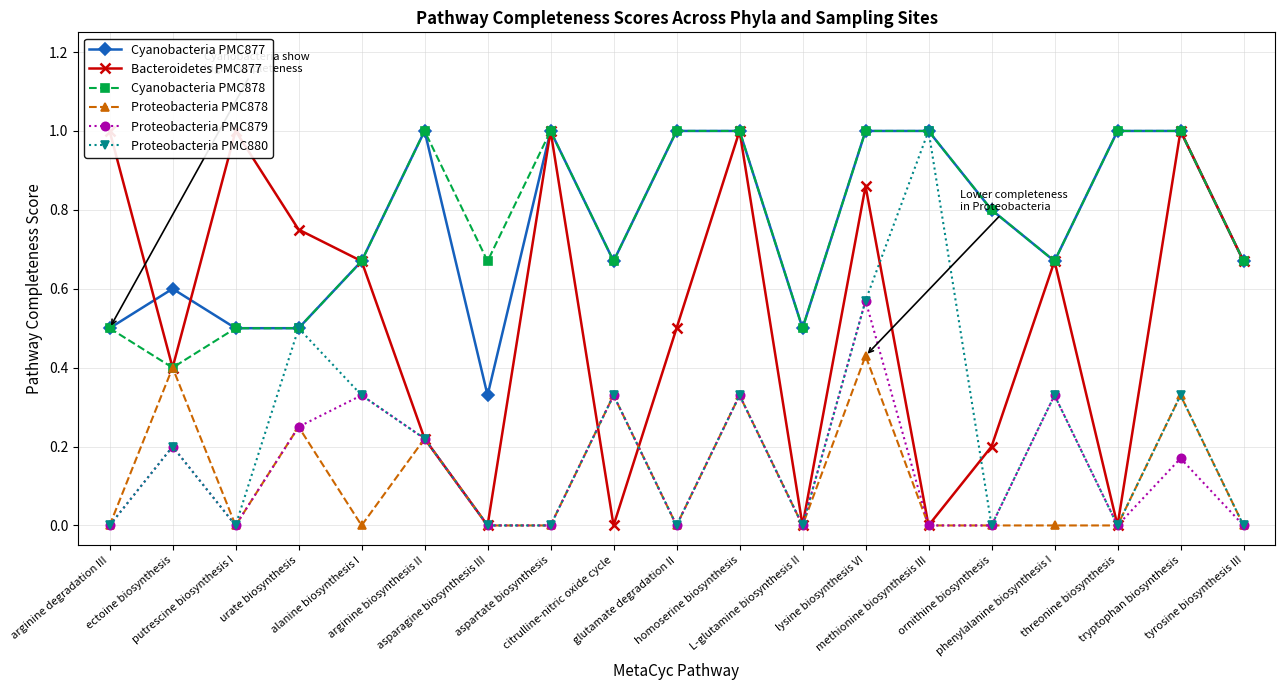

The value of Proteobacteria PMC878 at ectoine biosynthesis is 0.4. True or false?

True